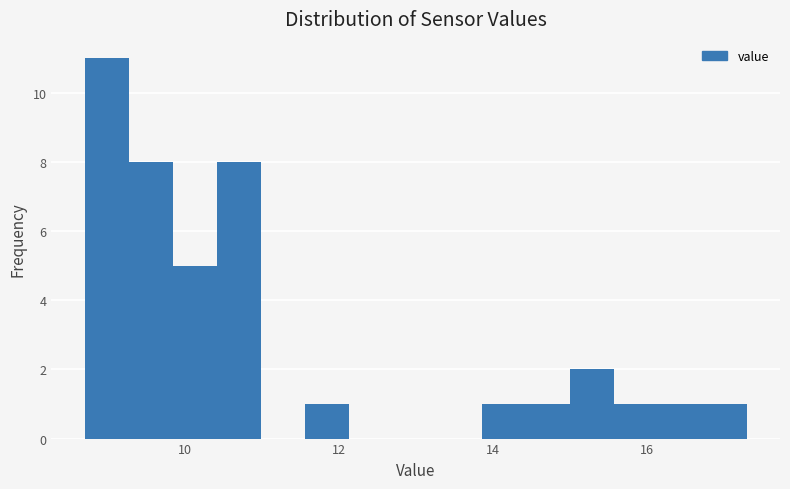

Around what value on the x-axis is the tallest bar? Give the approximate position of its centre, as read against the axis.

9.0